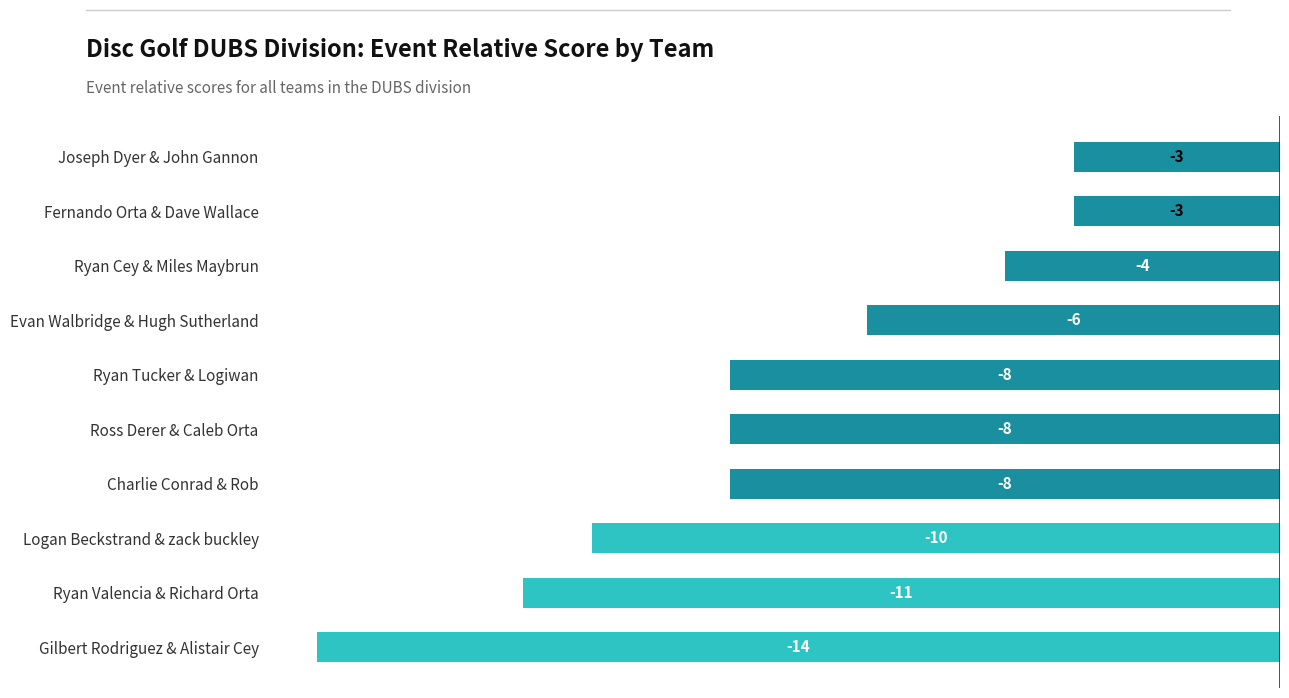

Count the number of values greater than -8.

4